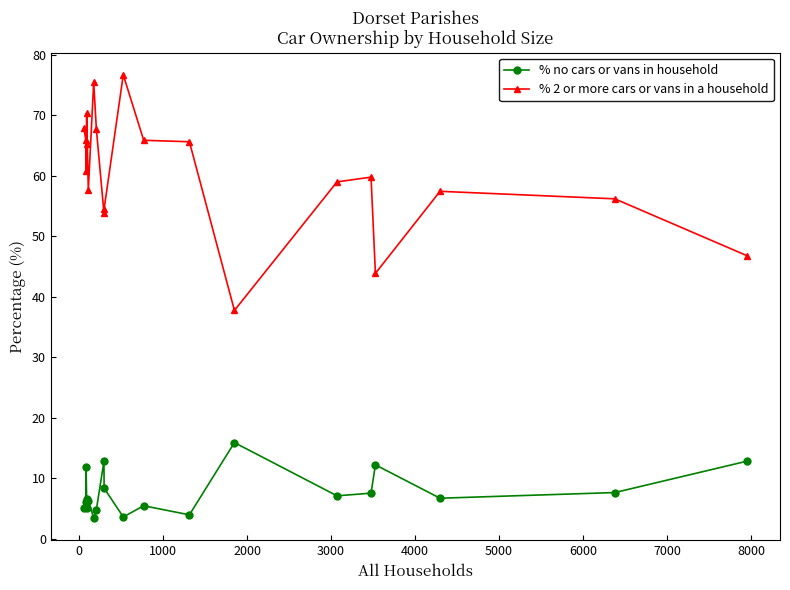

True or false: % no cars or vans in household has more than 0 interior local peaks.

True